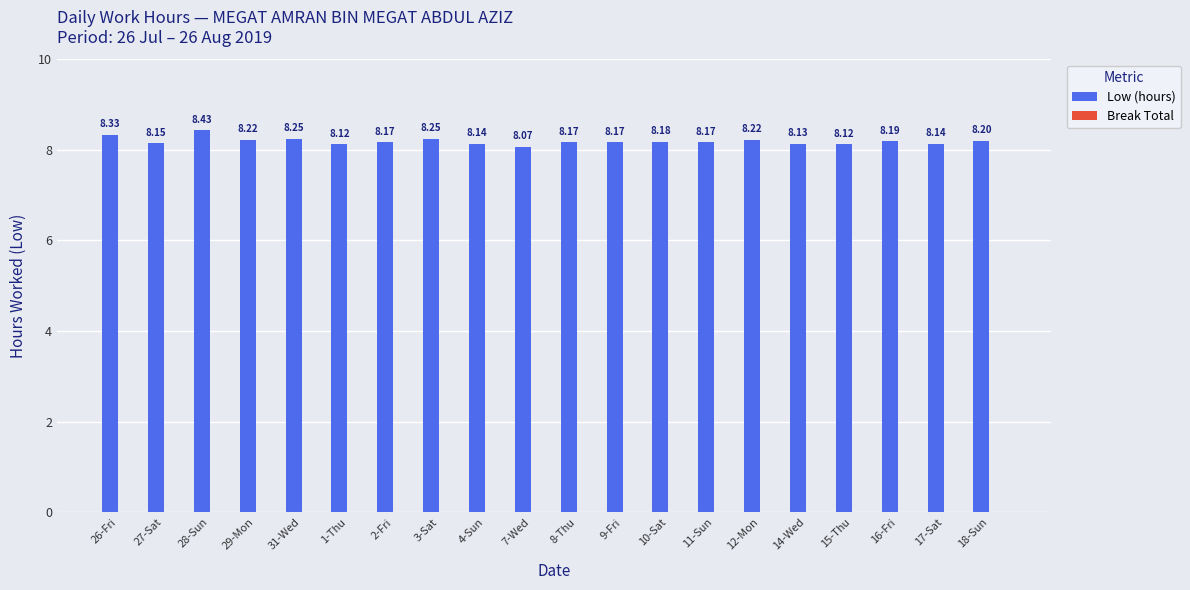

What is the sum of the values at 15-Thu and 3-Sat?

16.4